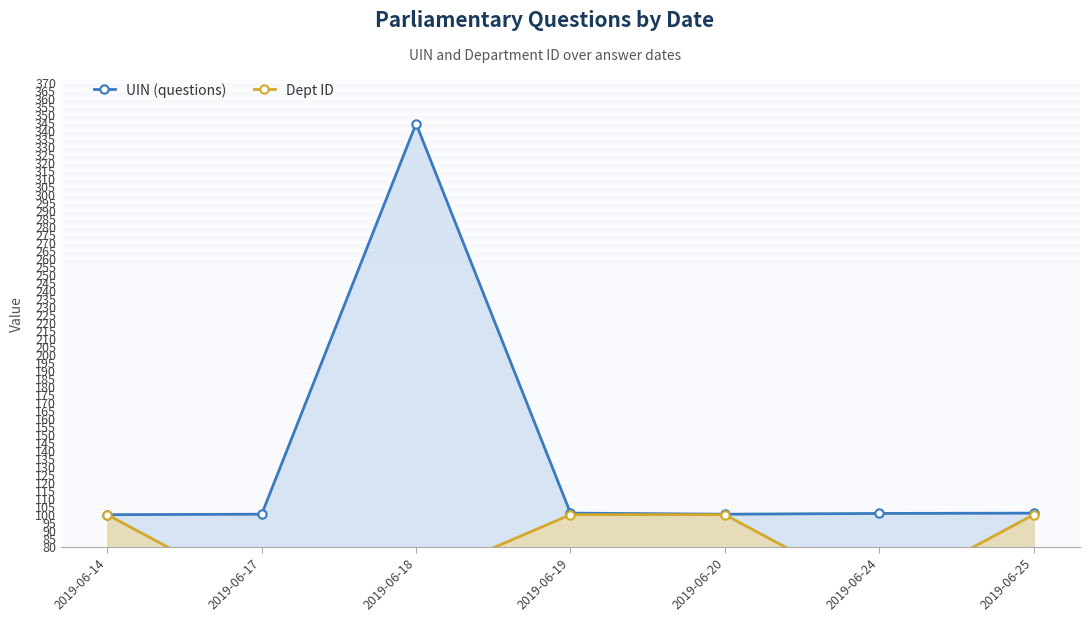

Rank the series at 2019-06-20 from lowest to highest value.

Dept ID, UIN (questions)